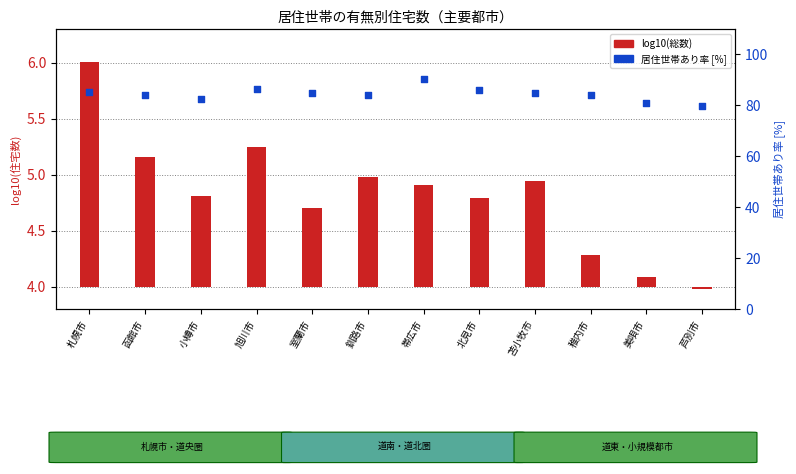

Which has a higher value, 札幌市 or 釧路市?

札幌市